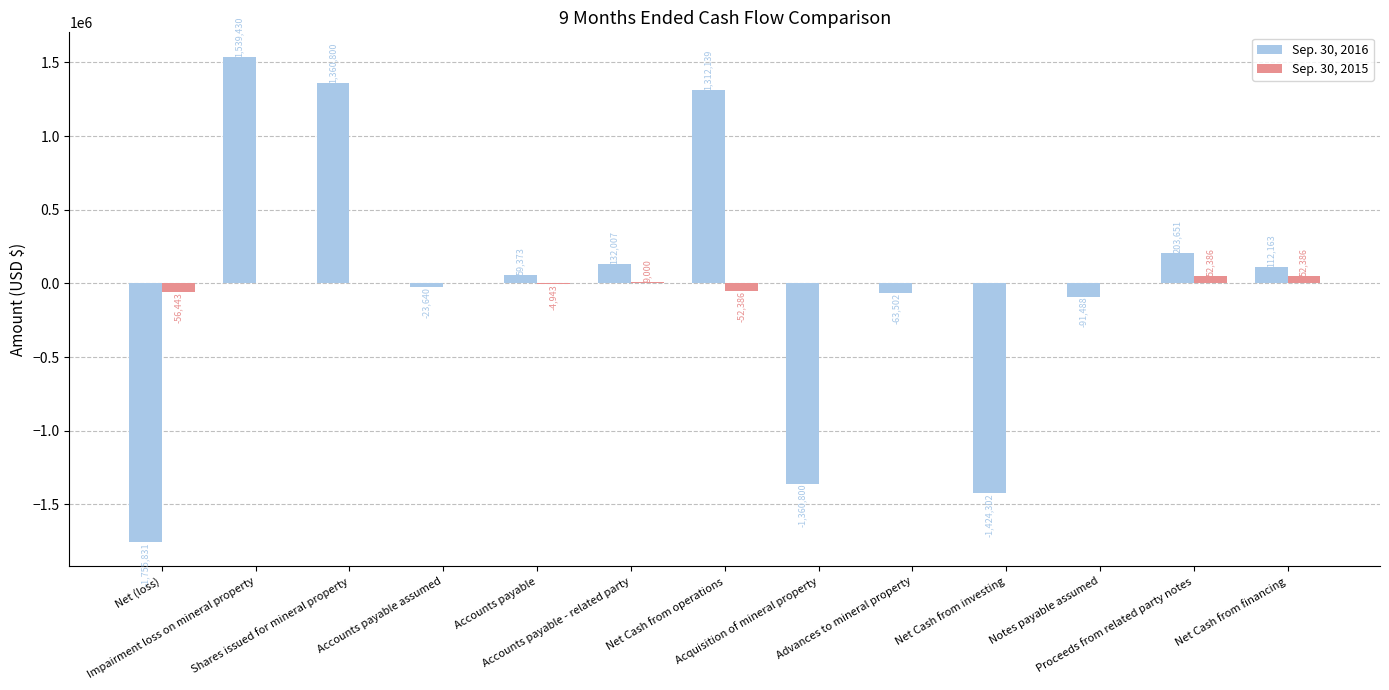

How many positive values does the Sep. 30, 2016 series have?

7